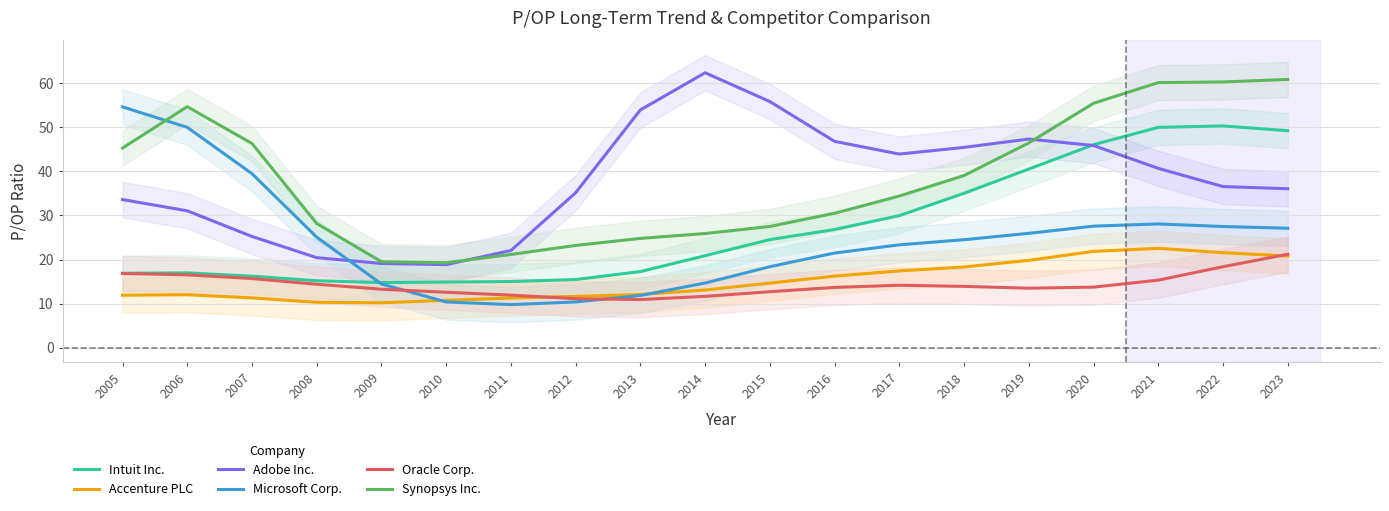

What are all the series names shown in the legend?

Intuit Inc., Accenture PLC, Adobe Inc., Microsoft Corp., Oracle Corp., Synopsys Inc.